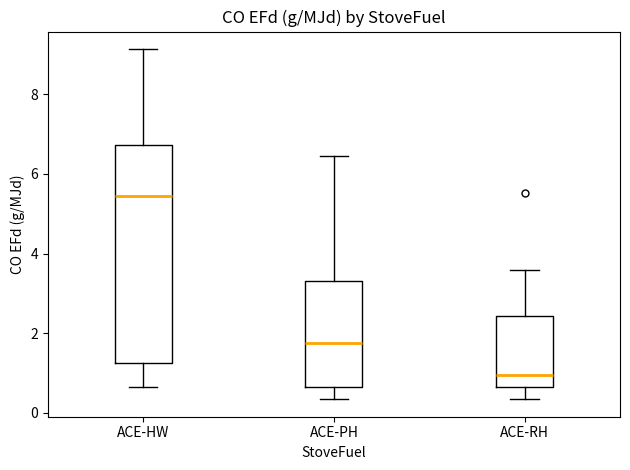

Where does the upper whisker of the box for ACE-HW end on the y-axis? The values are not printed on the chart, so give them approximately, as read against the axis.

9.2